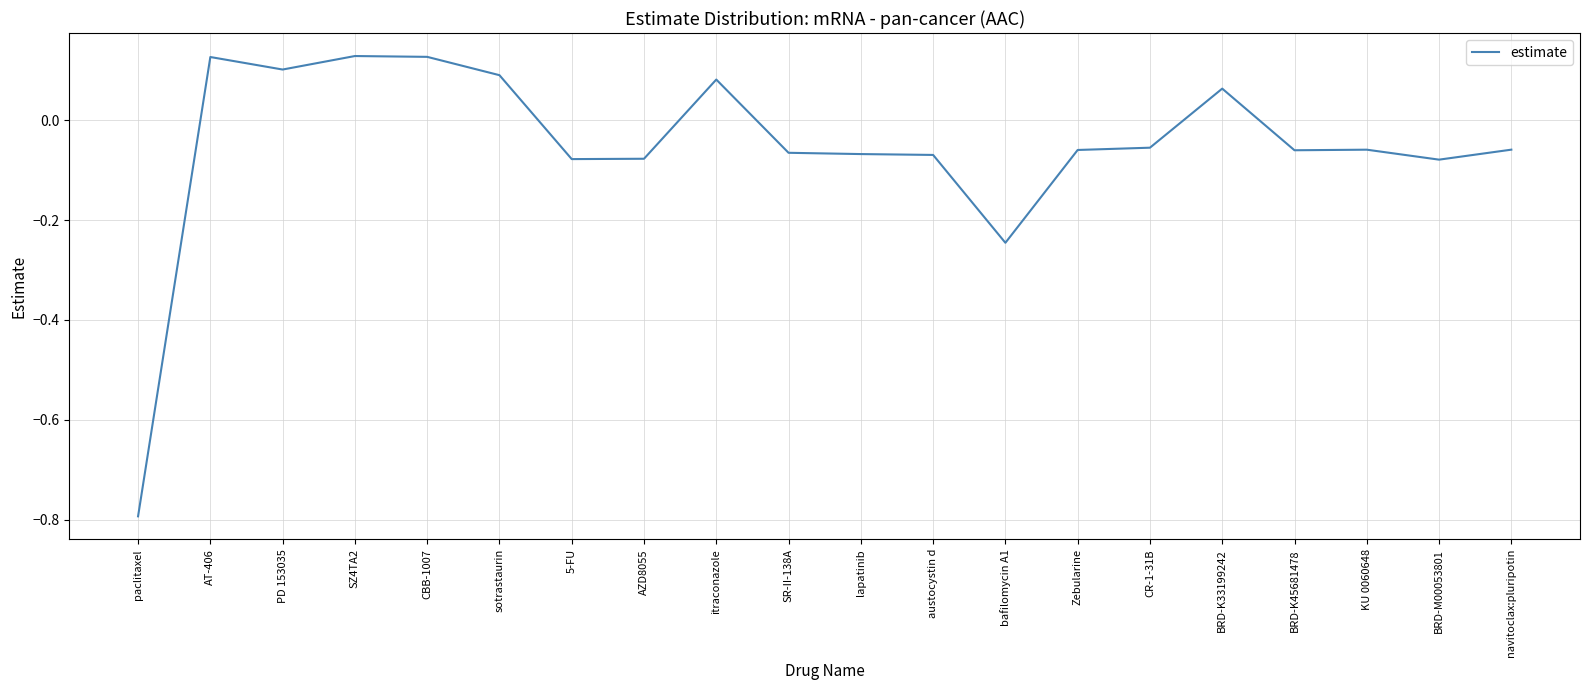

The chart shows a value of 0.2 at AT-406. True or false?

False